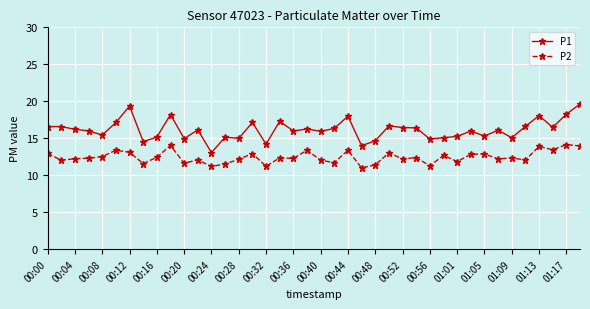

What is the maximum value shown in the chart?

19.6